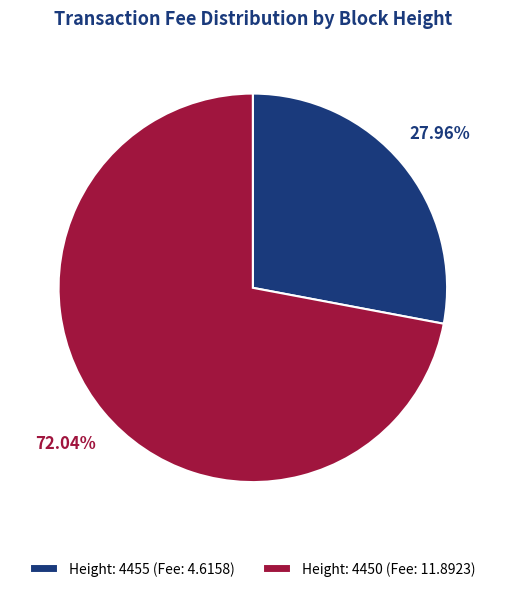

What is the majority slice?

Height: 4450 (Fee: 11.8923)